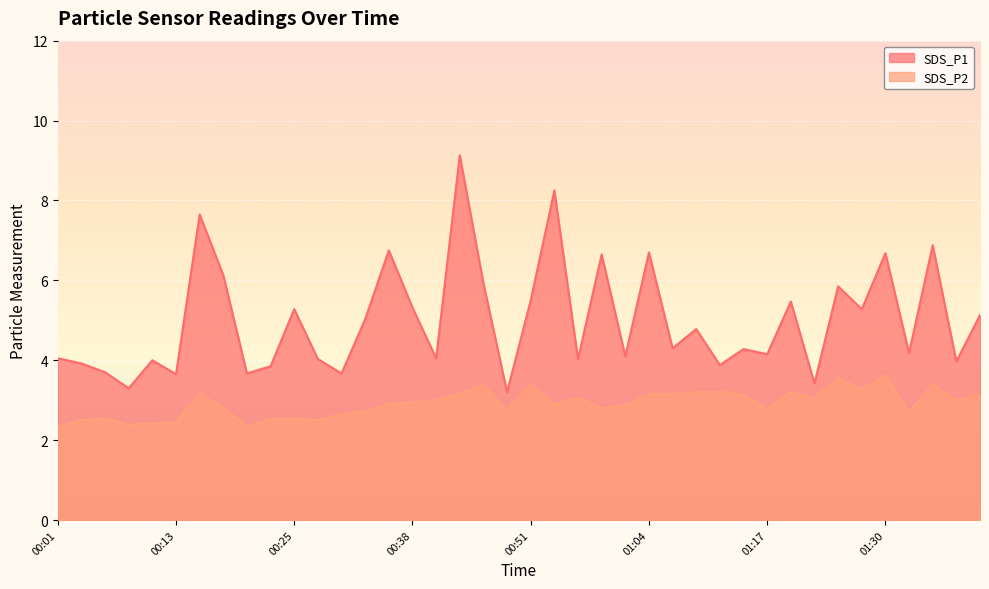

At 01:12, list the series in order from smallest to largest.

SDS_P2, SDS_P1